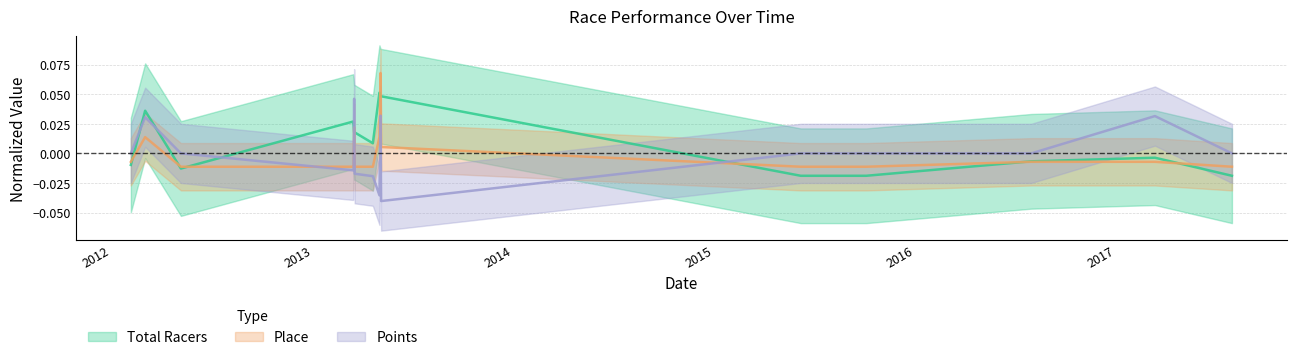

Which series changed the most between 2013-03-16 and 2017-03-12?

Total Racers